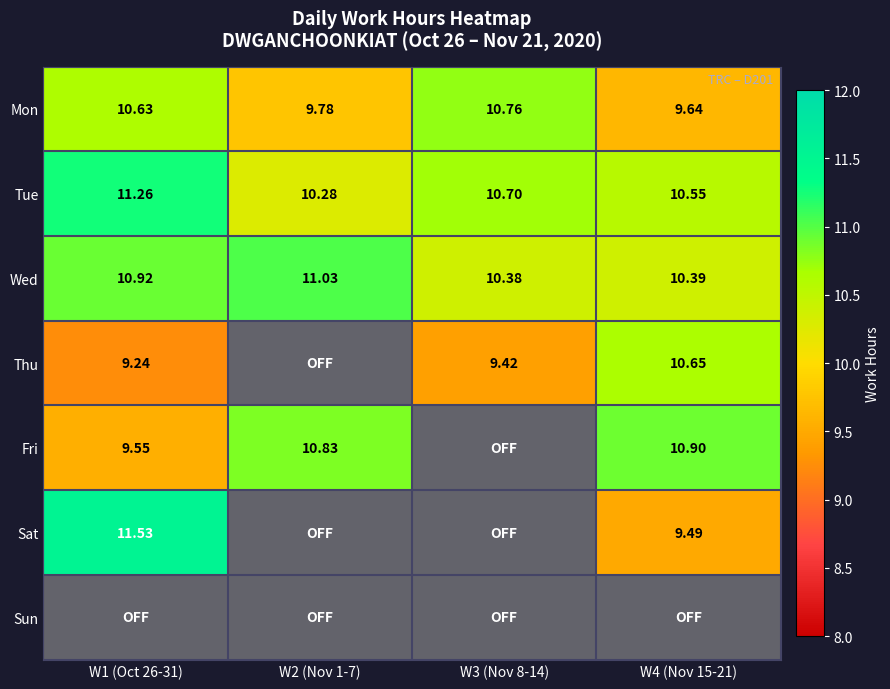

Rank the series by their maximum value, from highest to lowest.

Sat, Tue, Wed, Fri, Mon, Thu, Sun